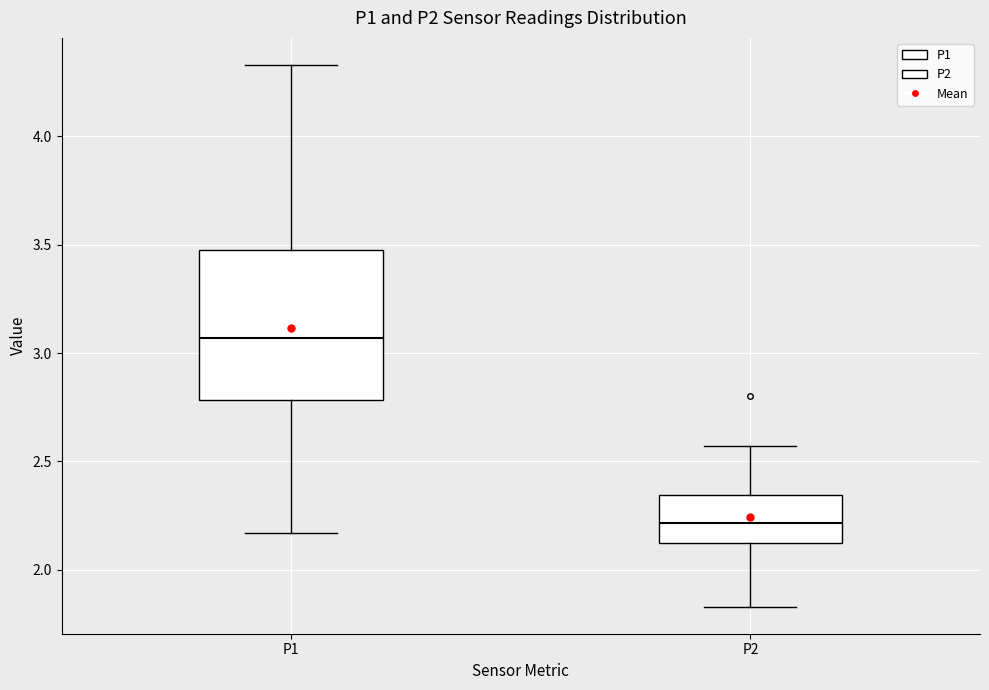

Which box is the tallest, from its lower edge to its upper edge?

P1